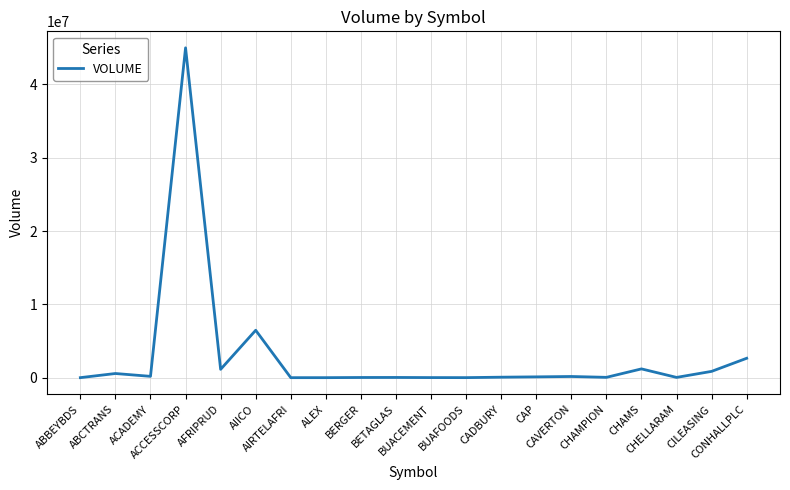

How many series are shown in this chart?

1